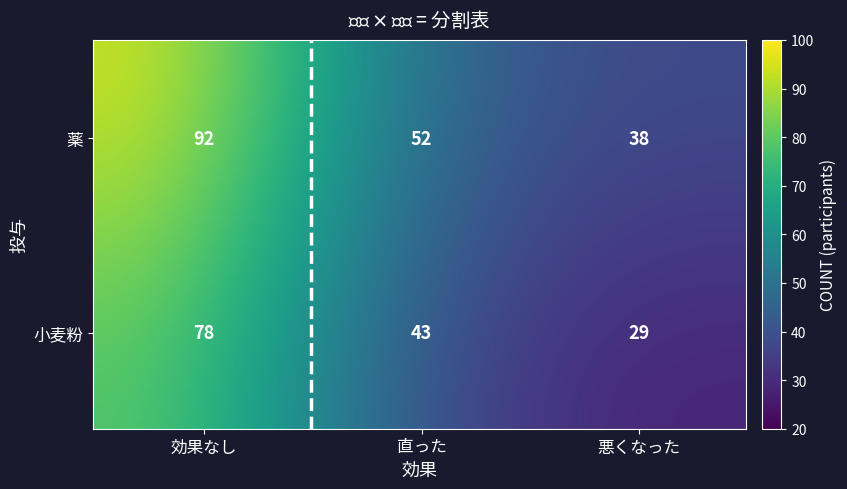

The value of 薬 at 直った is 30. True or false?

False